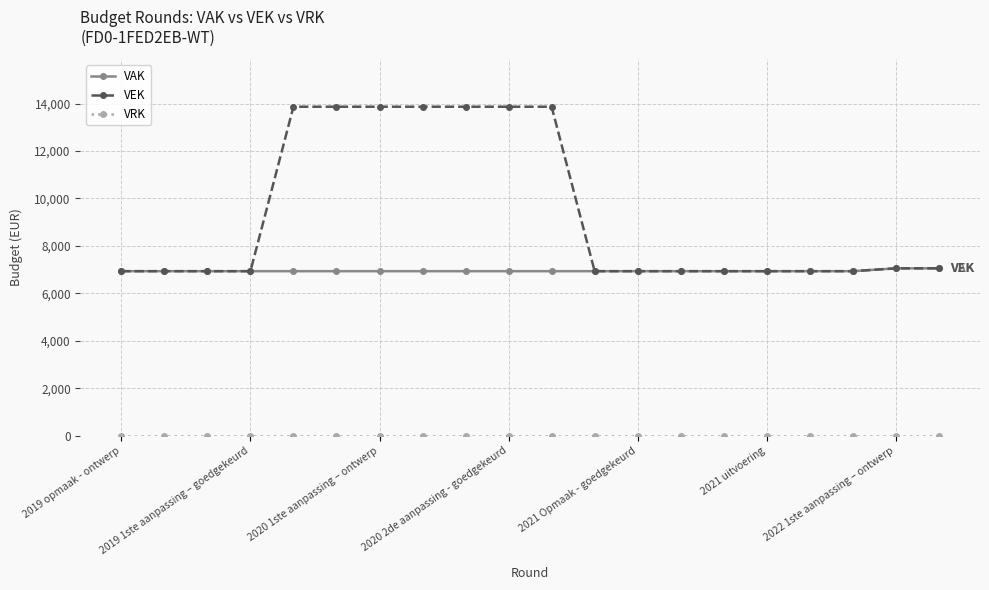

Which series has the largest total across all categories?

VEK